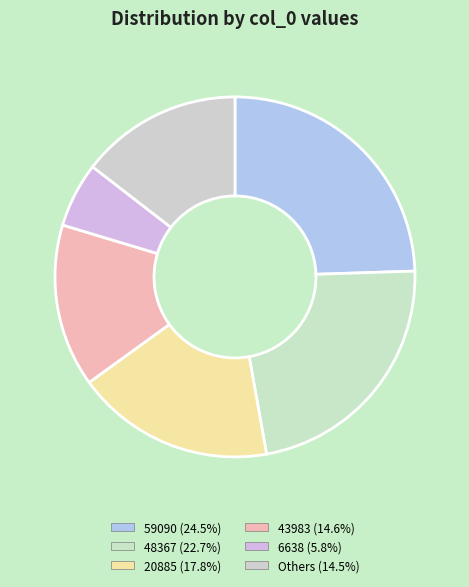

Rank the categories by value from highest to lowest.

59090, 48367, 20885, 43983, 6638, 4428, 3629, 3277, 1415, 927